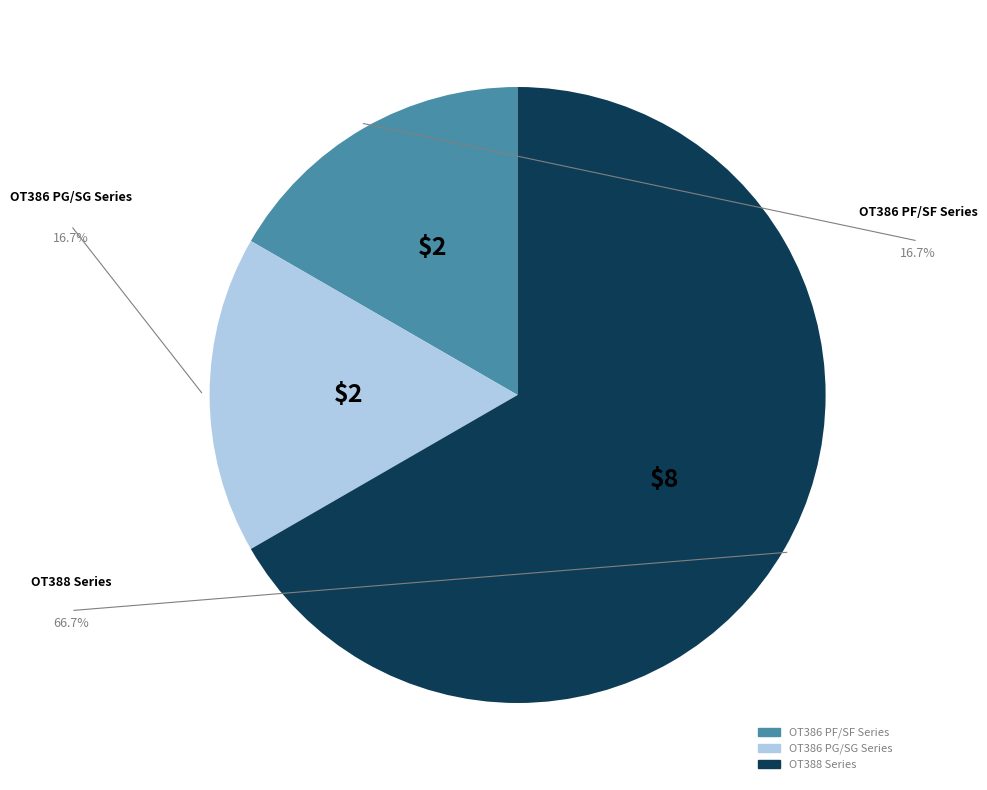

Is there a majority slice in this chart?

Yes